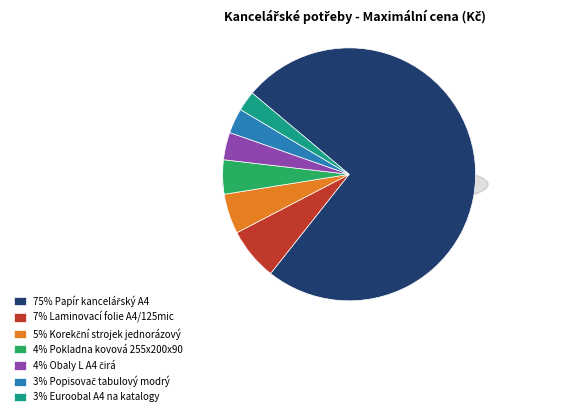

To the nearest percent, what percentage of the pie is Popisovač tabulový modrý?

3%